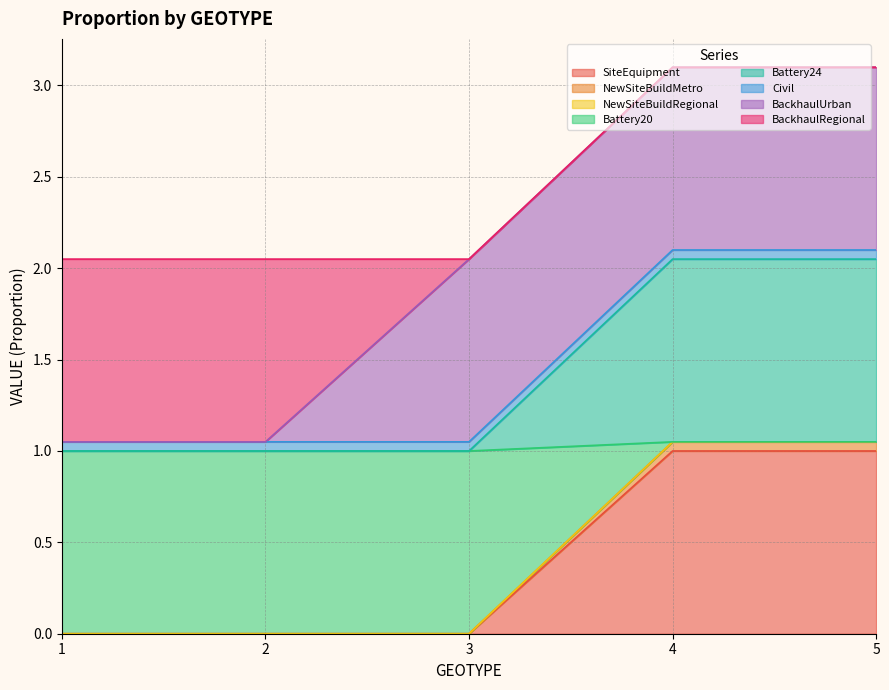

Does the chart have visible grid lines?

Yes